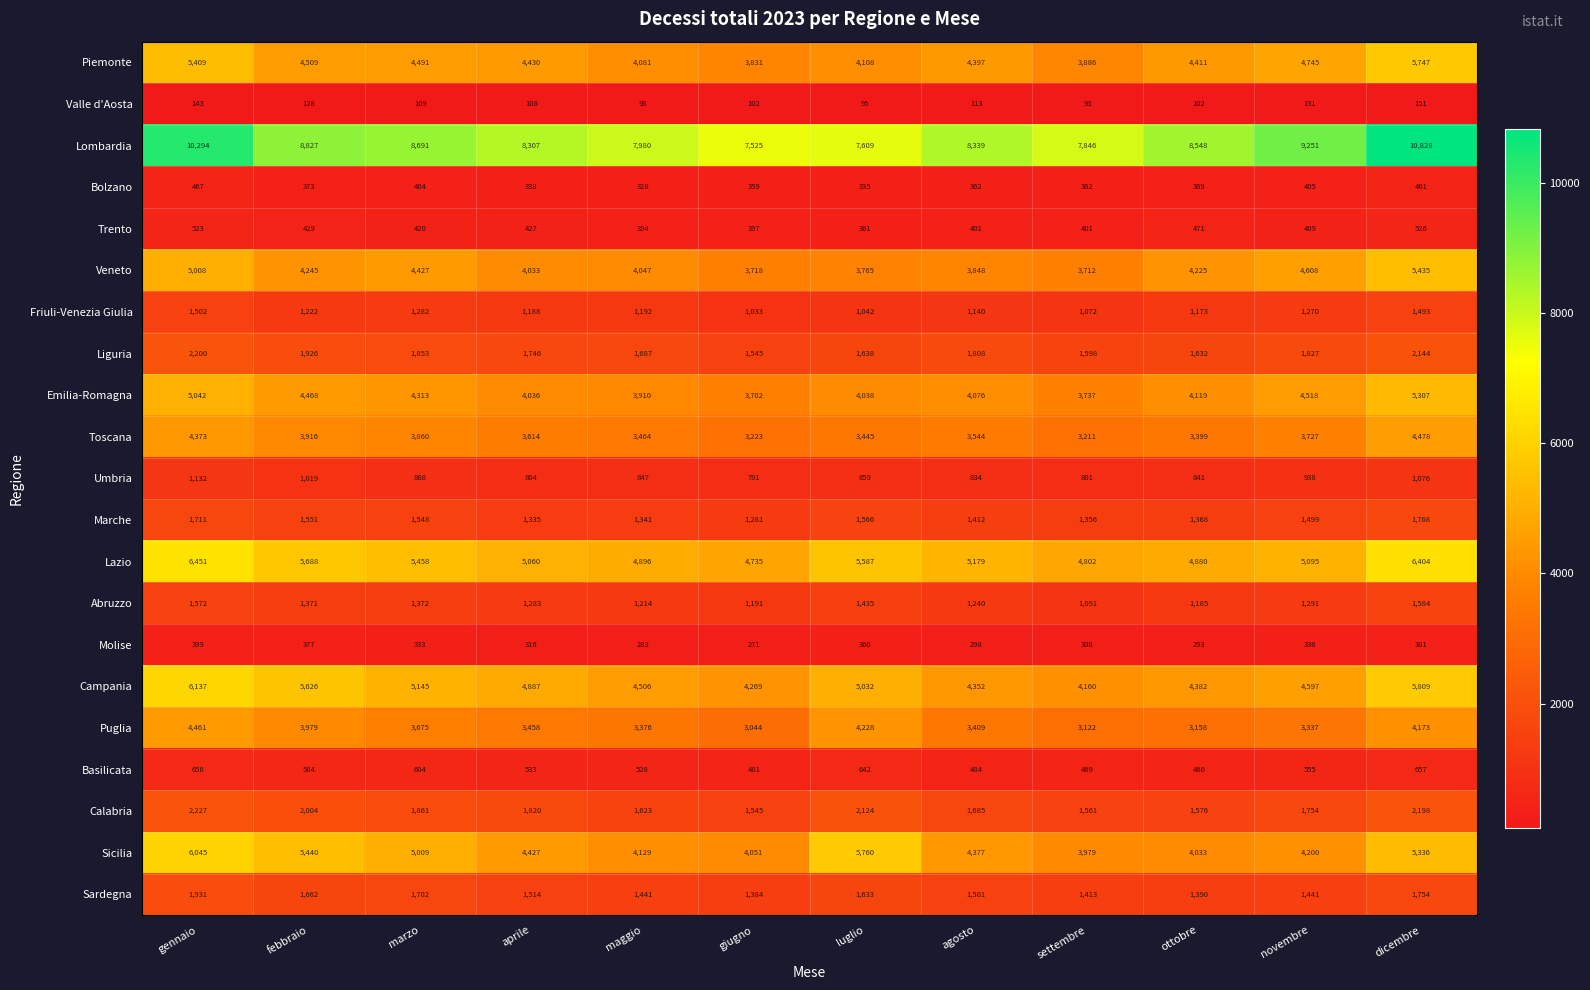

What is the difference between the maximum and minimum values in the Campania series?

1977